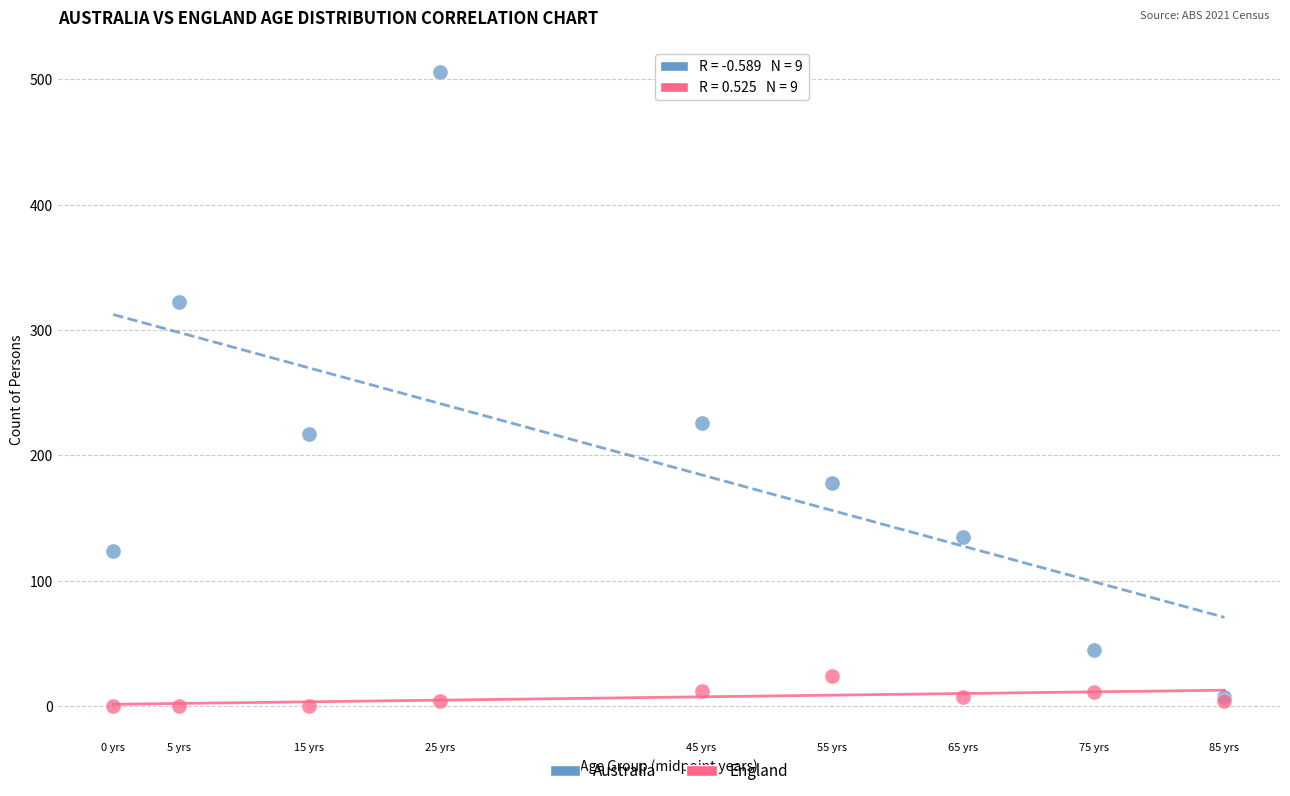

What are all the series names shown in the legend?

Australia, England